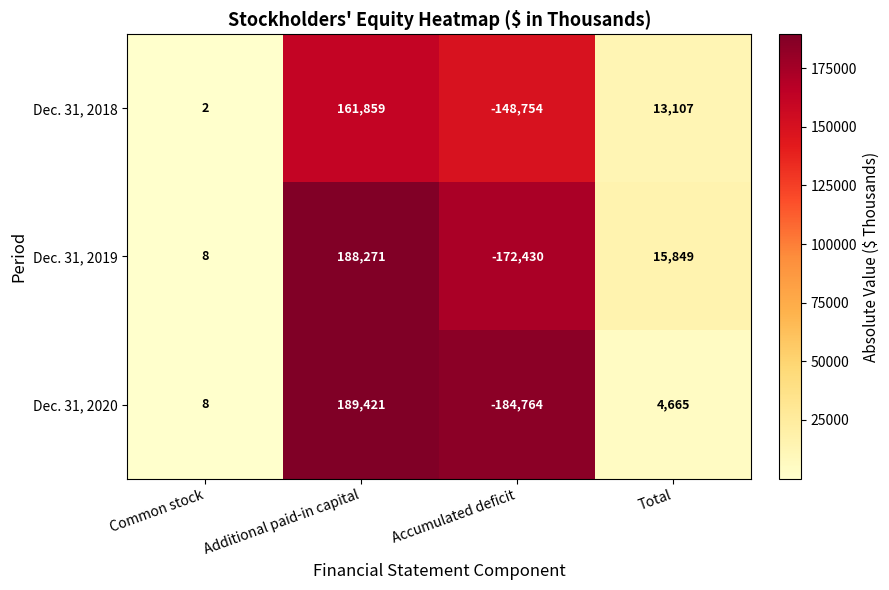

How many categories are shown in the chart?

4